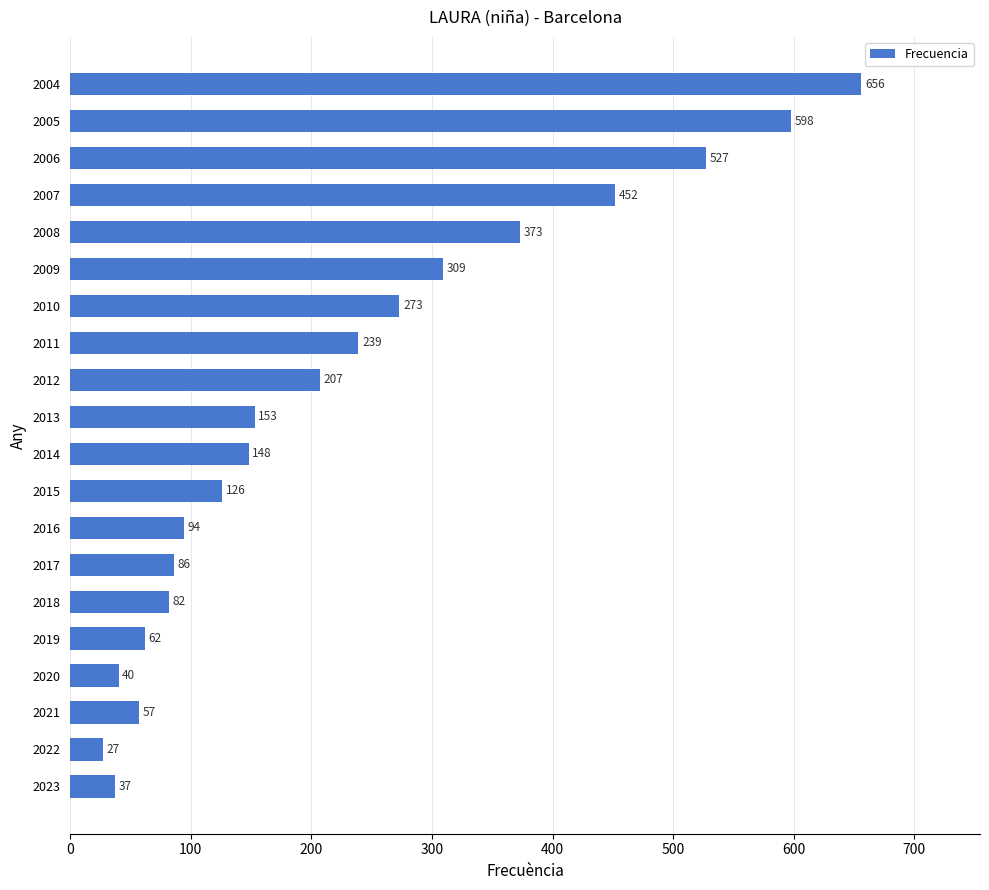

What is the smallest value displayed?

27